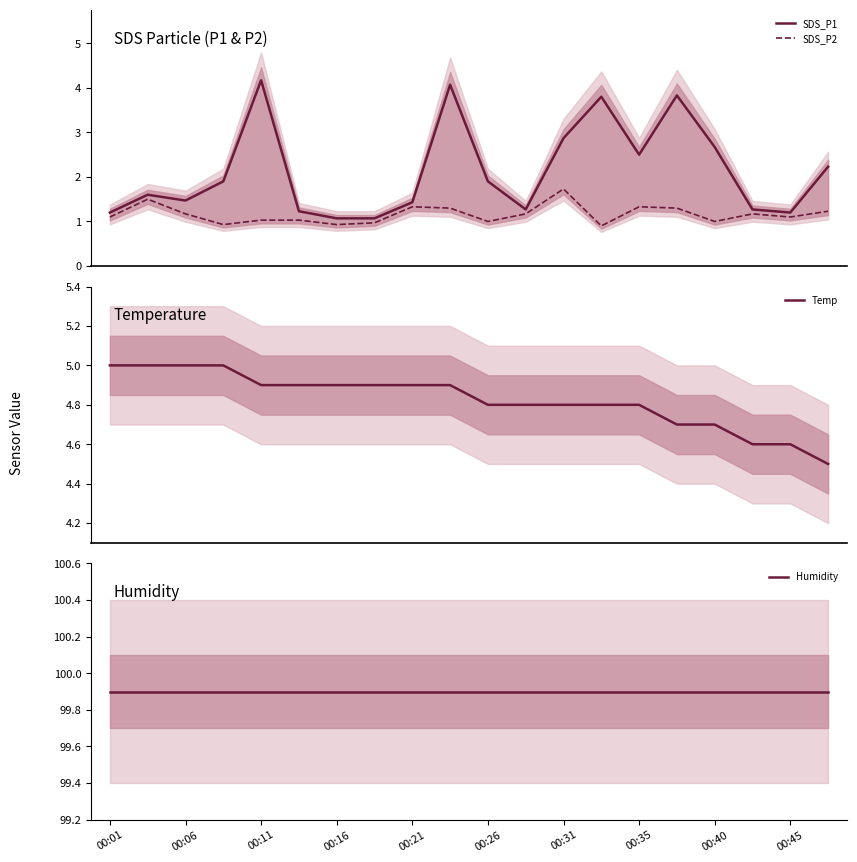

What is the lowest value of the SDS_P1 series?

1.1